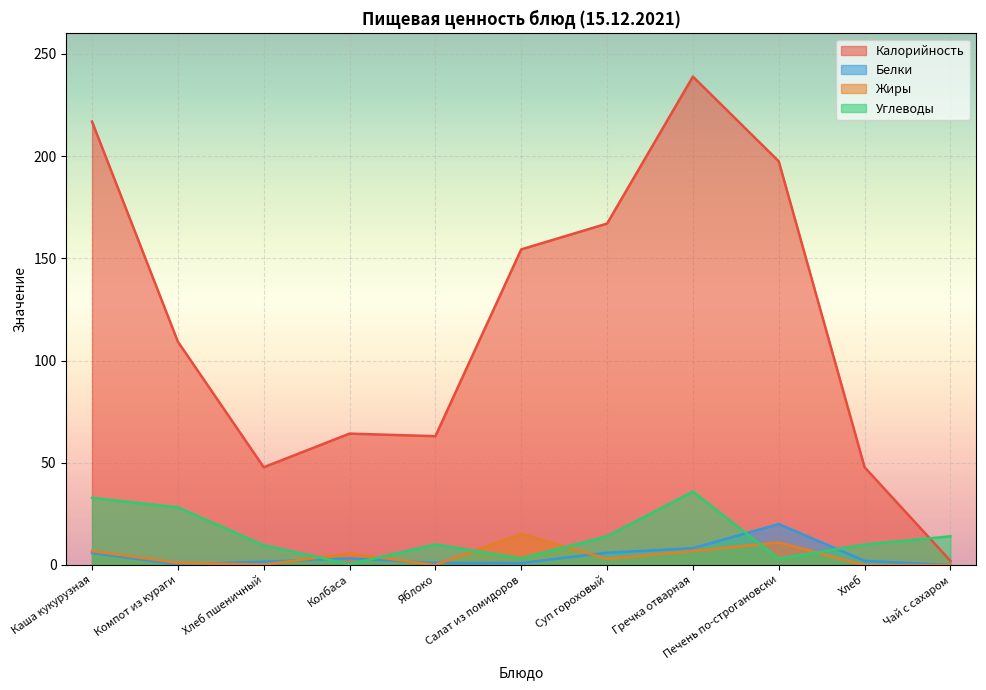

At which label does Калорийность reach its minimum?

Чай с сахаром